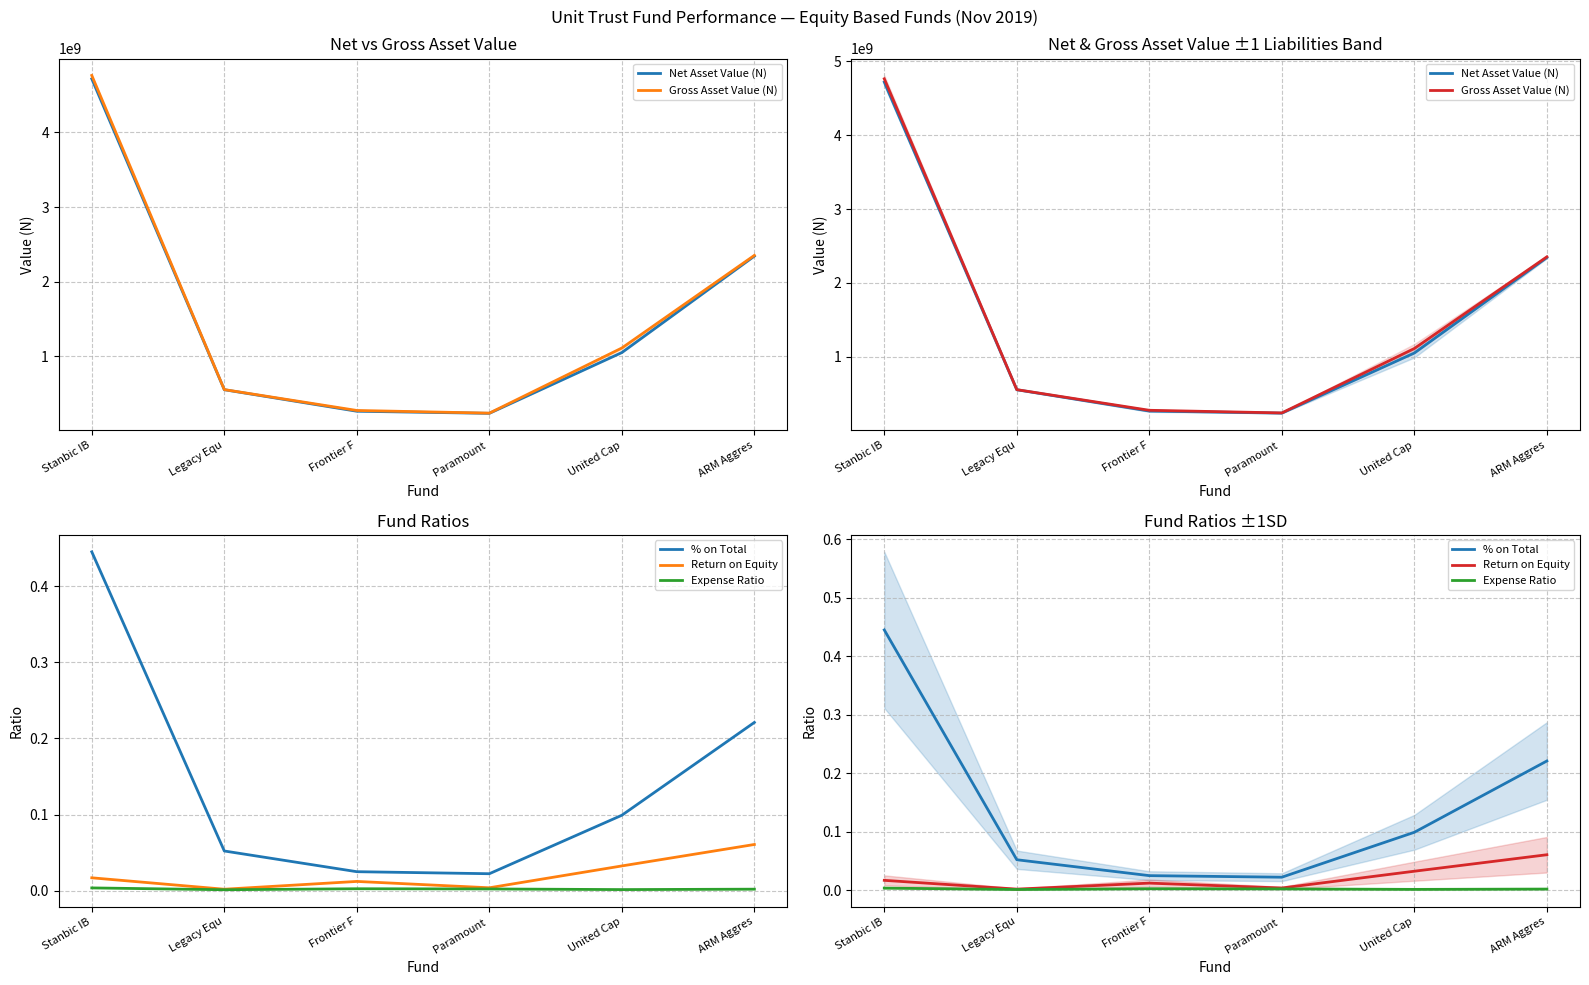

What is the difference between the highest and lowest values at Legacy Equ?

554794362.5